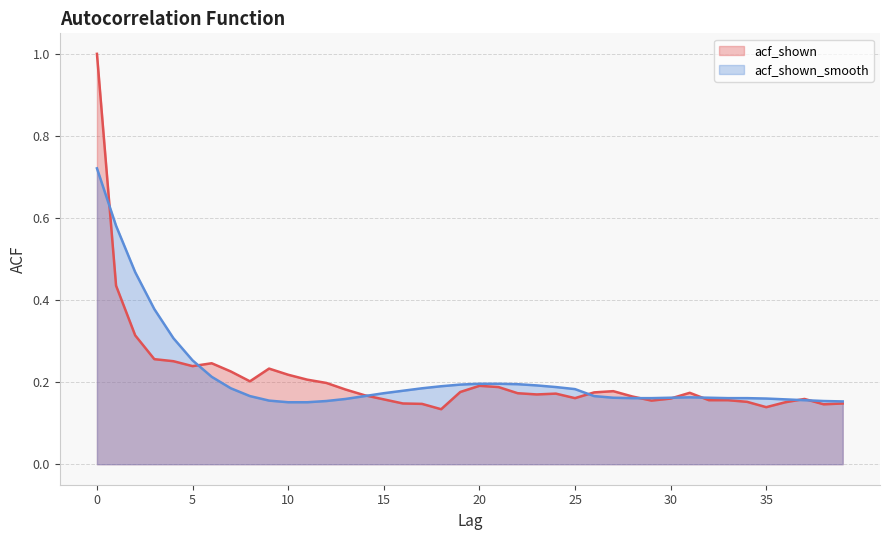

What are all the series names shown in the legend?

acf_shown, acf_shown_smooth